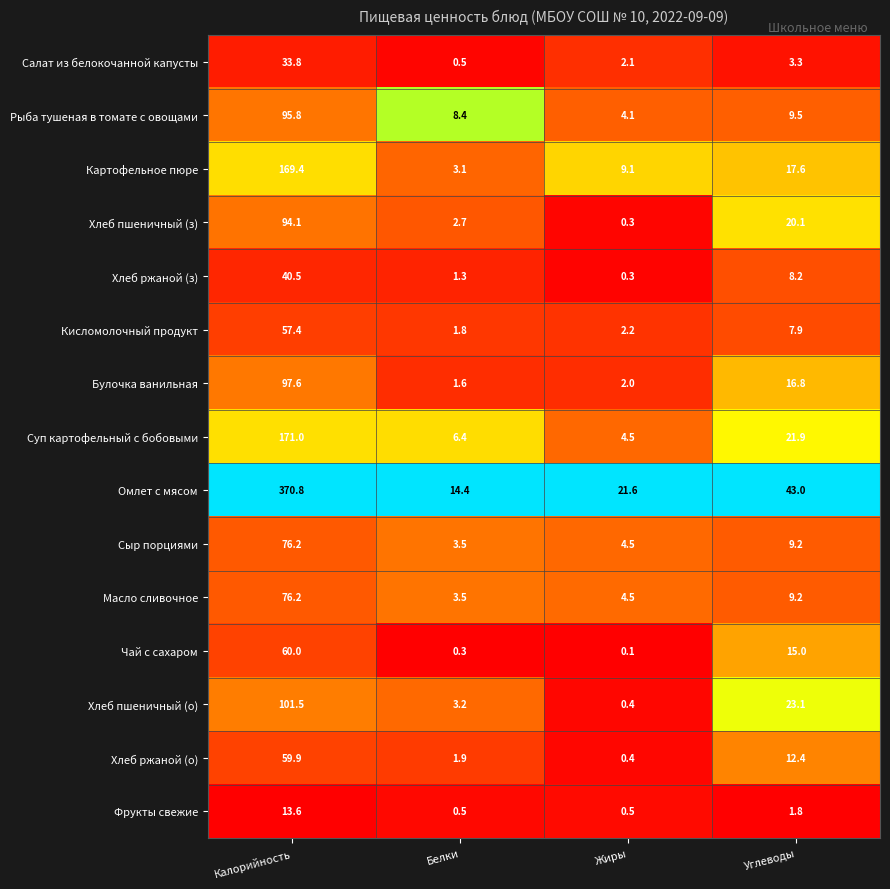

How many series are shown in this chart?

15